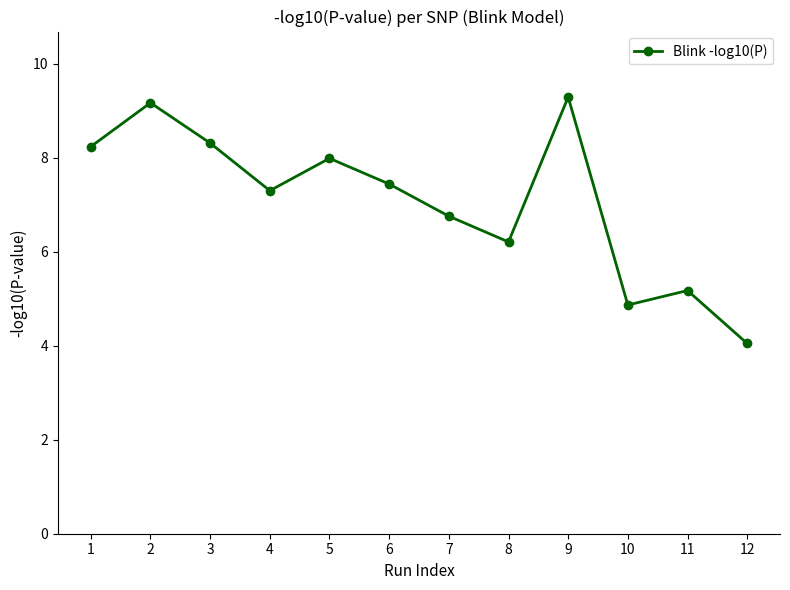

Is it true that the value at 5 is 2.4?

False